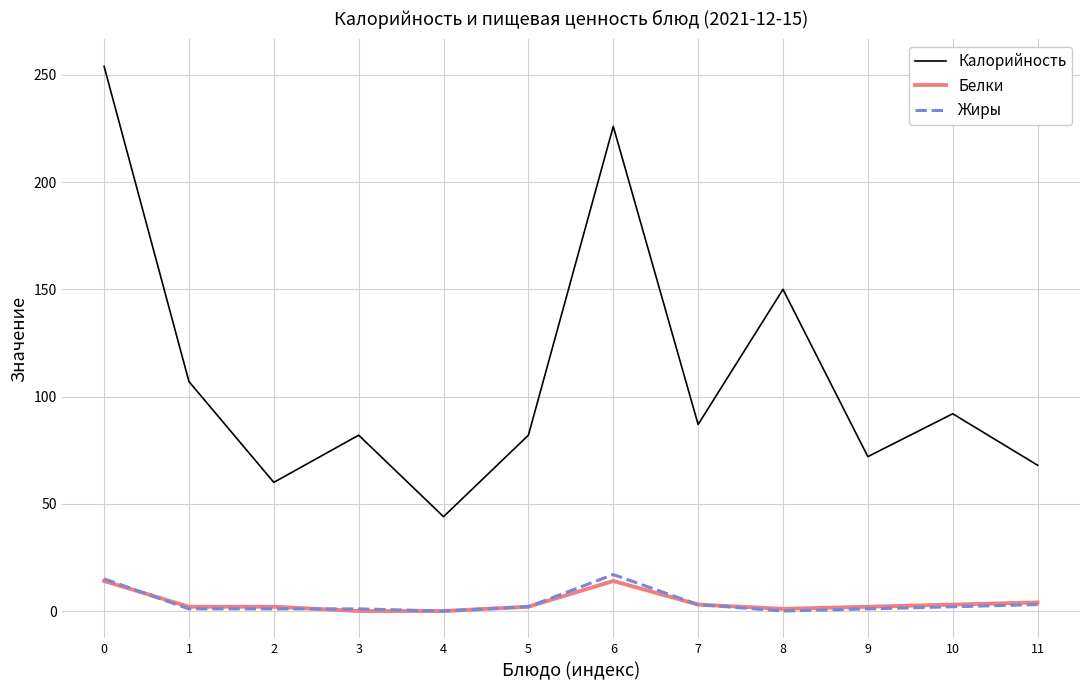

True or false: Жиры and Калорийность intersect in this chart.

False